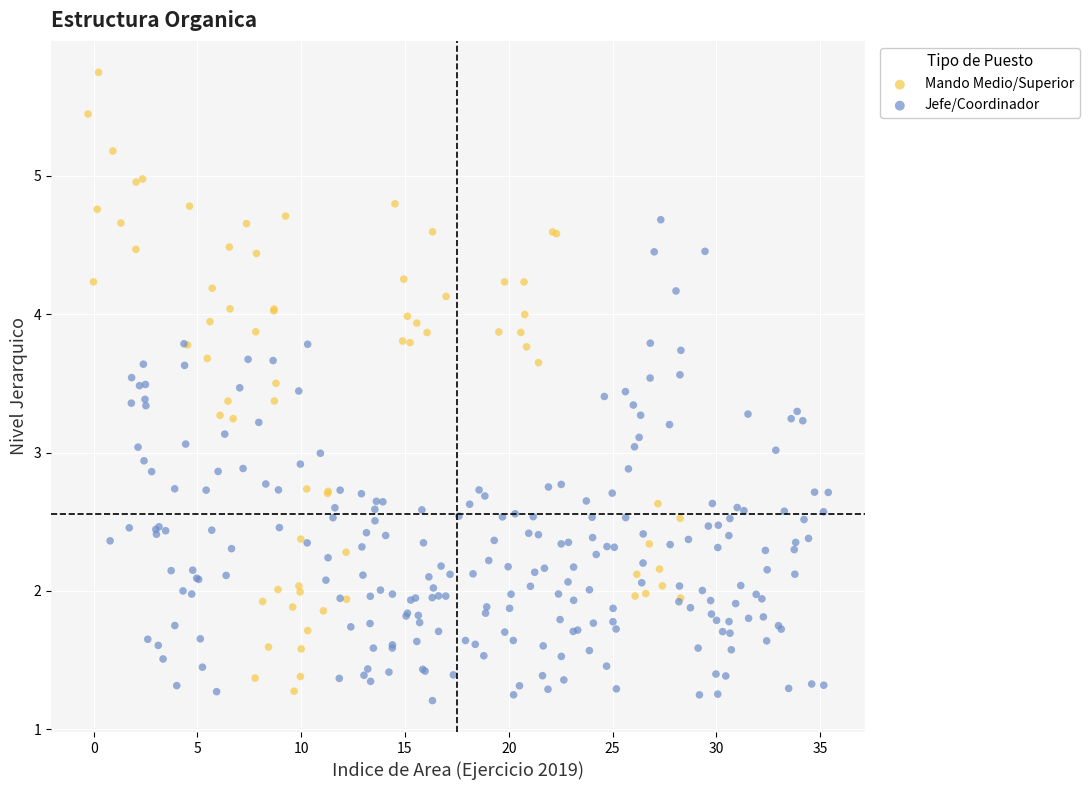

Which series reaches the maximum Y coordinate?

Mando Medio/Superior